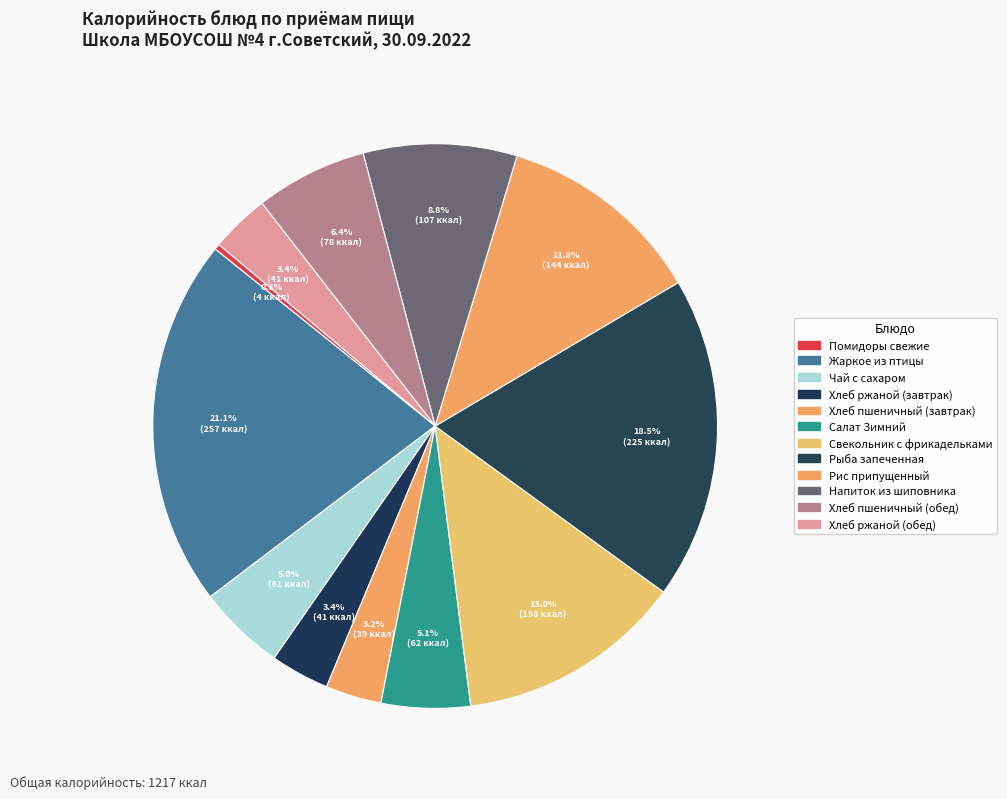

How many segments does this pie chart have?

12